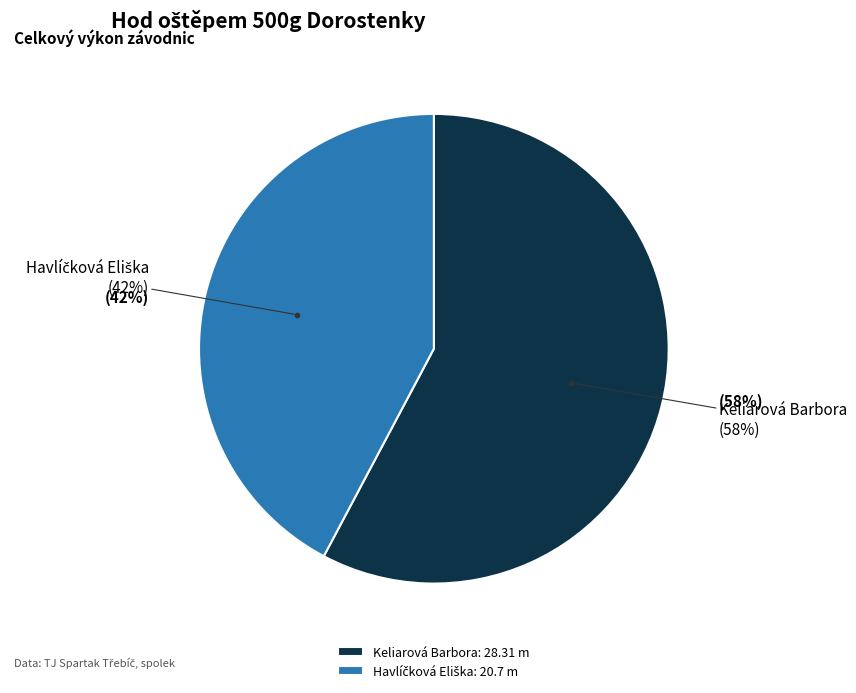

Is it true that Keliarová Barbora is 50% of the pie?

False